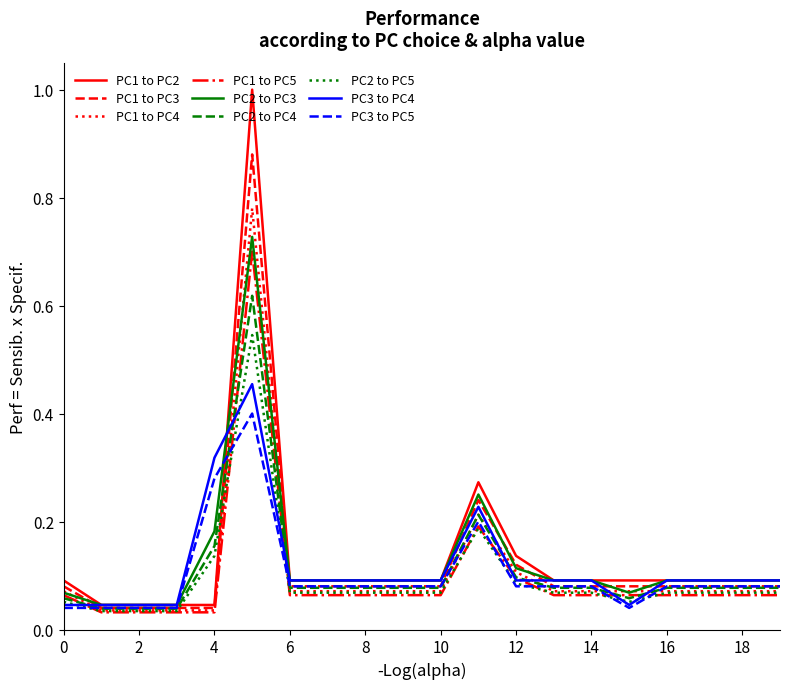

Which series has the widest spread of values?

PC1 to PC2